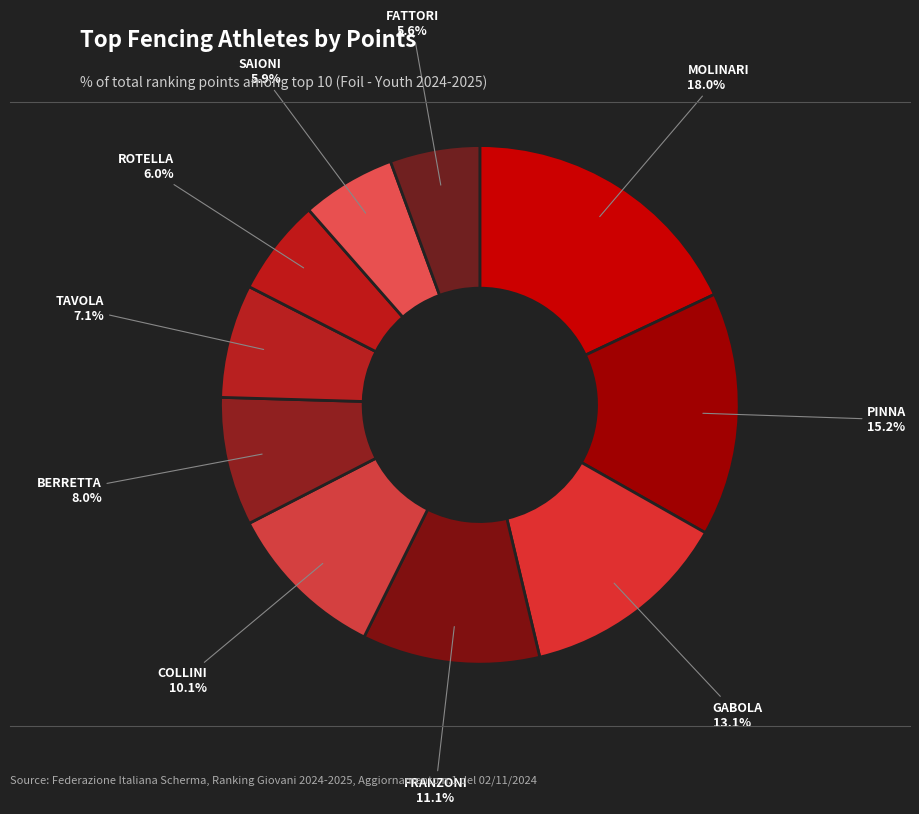

To the nearest percent, what is the average slice percentage?

10%